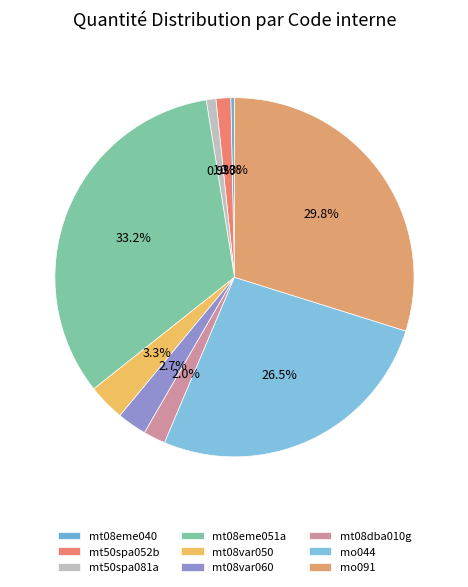

Which has a higher value, mt50spa052b or mt08eme040?

mt50spa052b